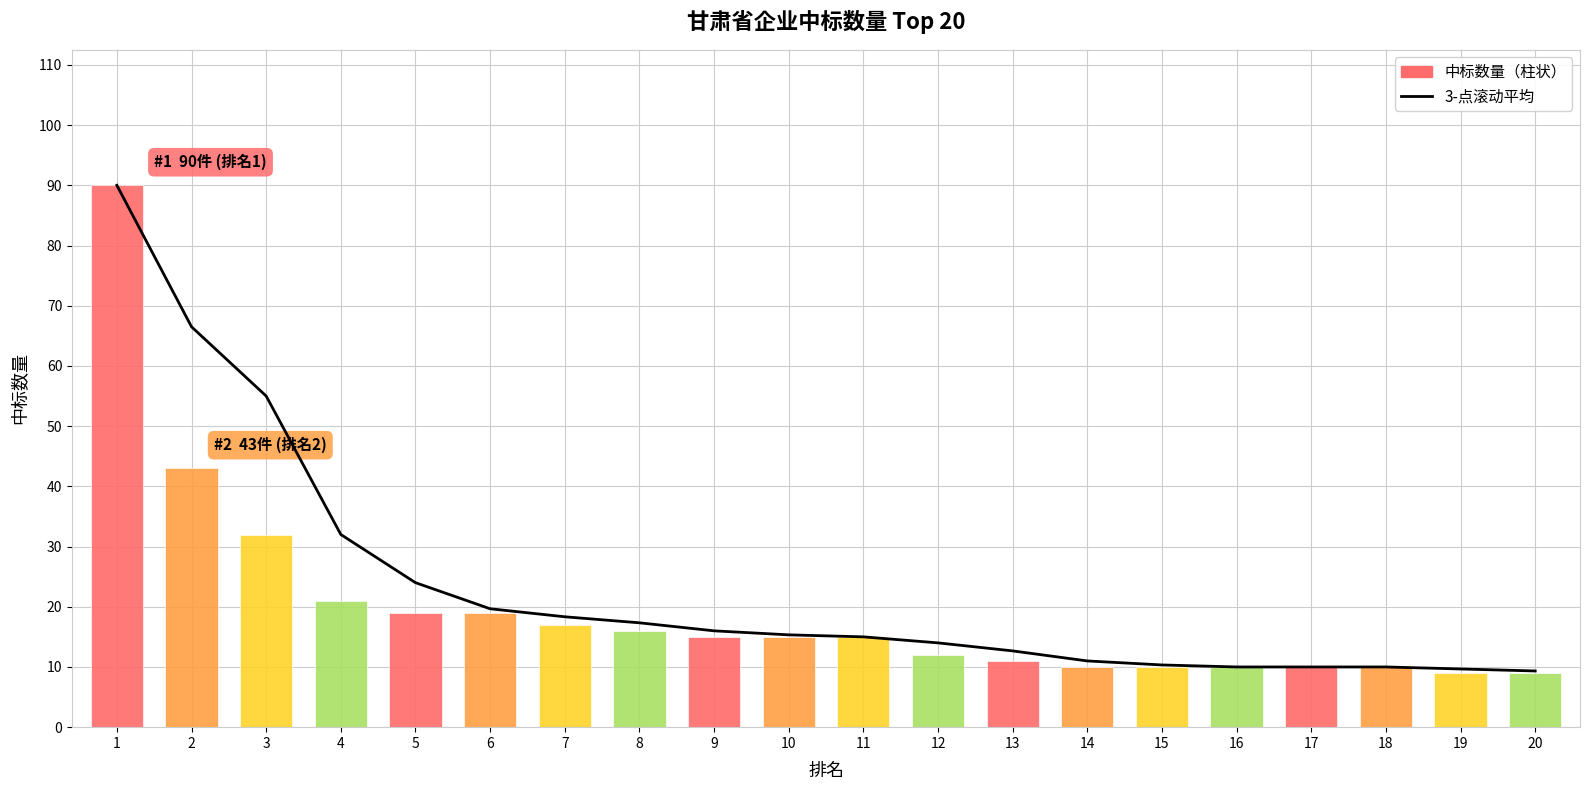

What is the greatest value displayed?

90.0